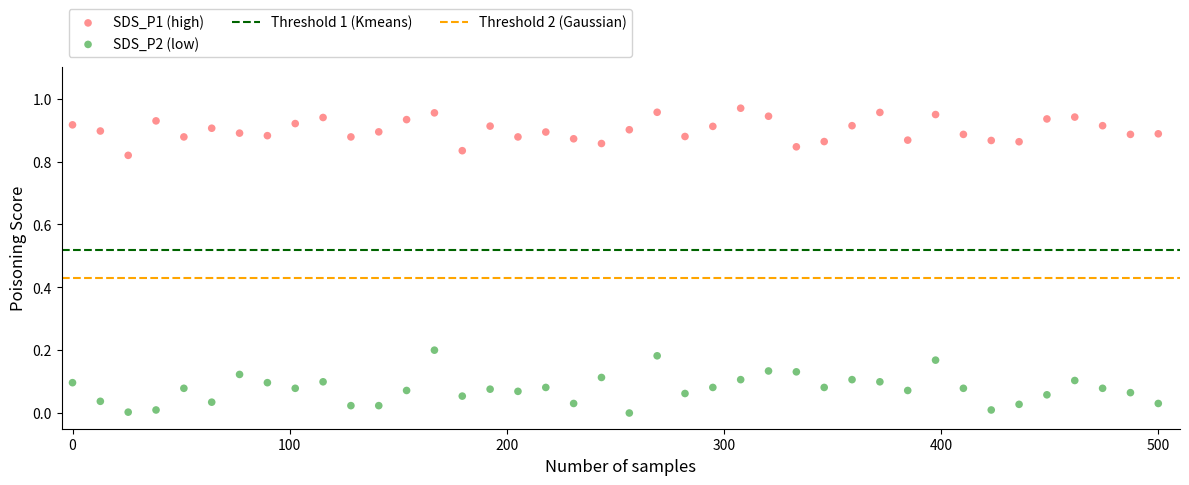

Across all data points, what is the range of X values (max minus min)?

500.0